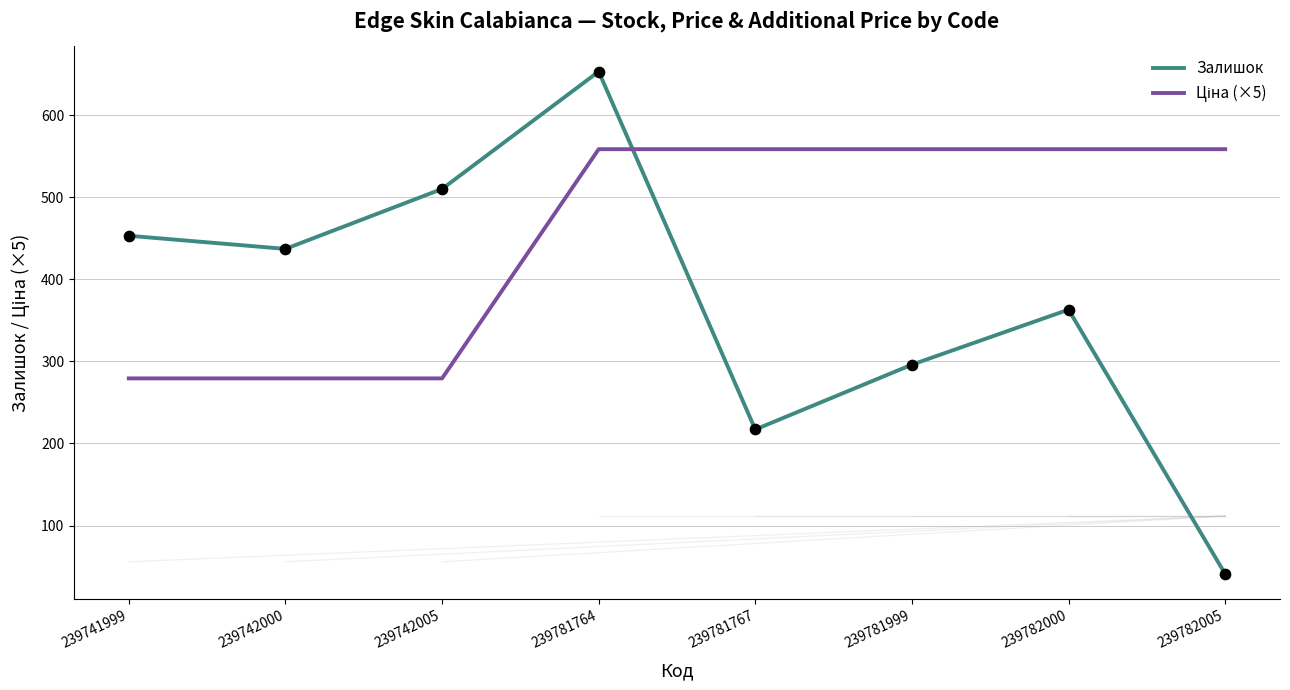

At which category is the sum across all series the highest?

239781764